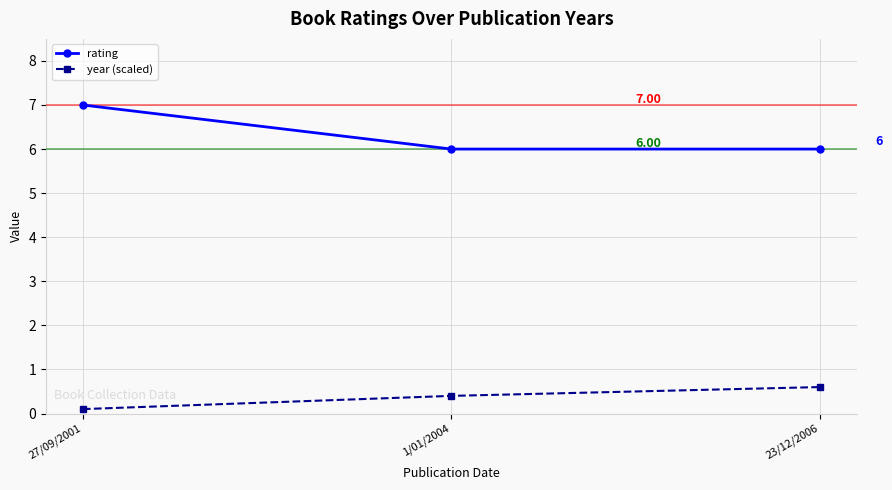

What is the value of the rating point at the 2nd from the left?

6.0